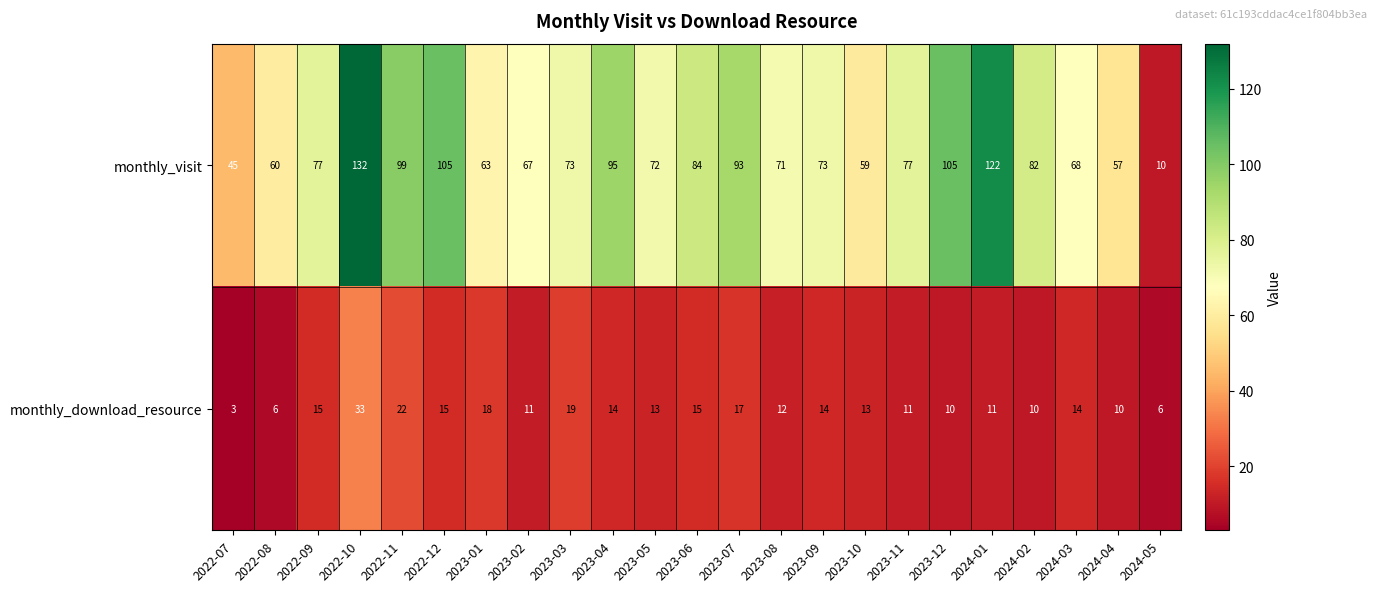

How many categories are shown in the chart?

23